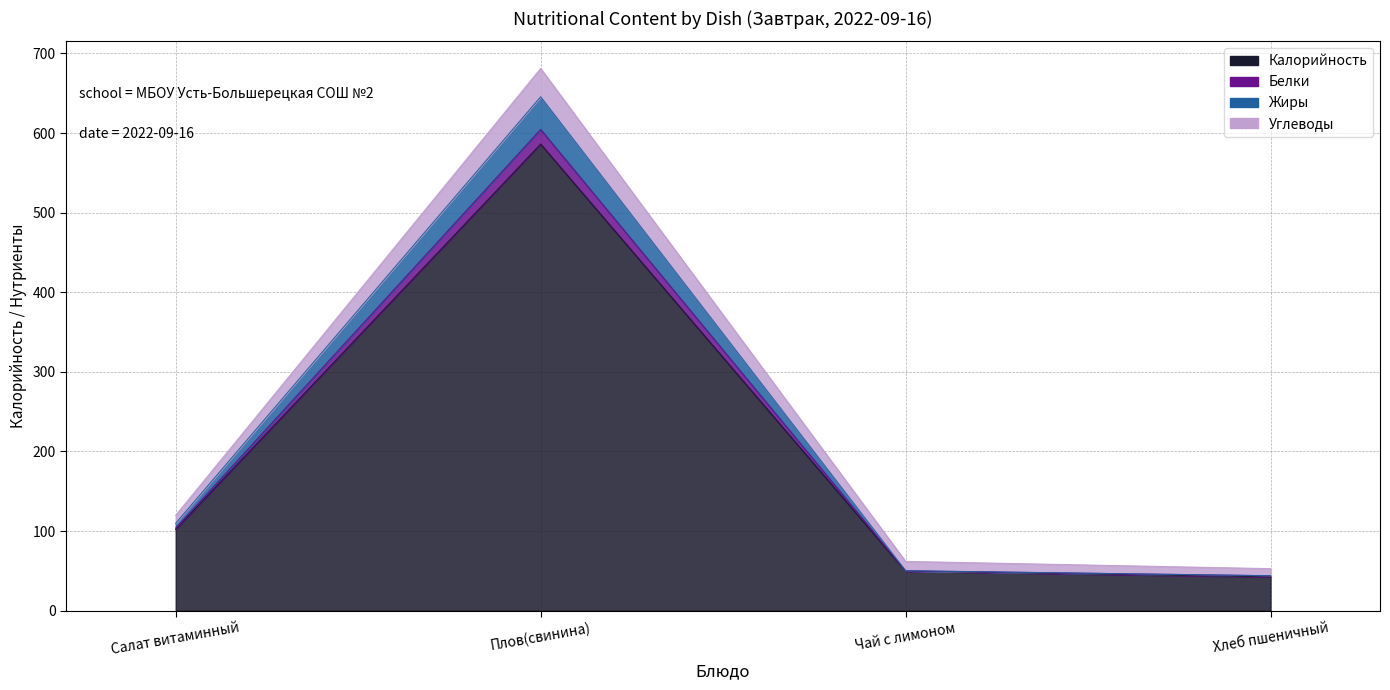

Where is the first local maximum for Углеводы?

Плов(свинина)